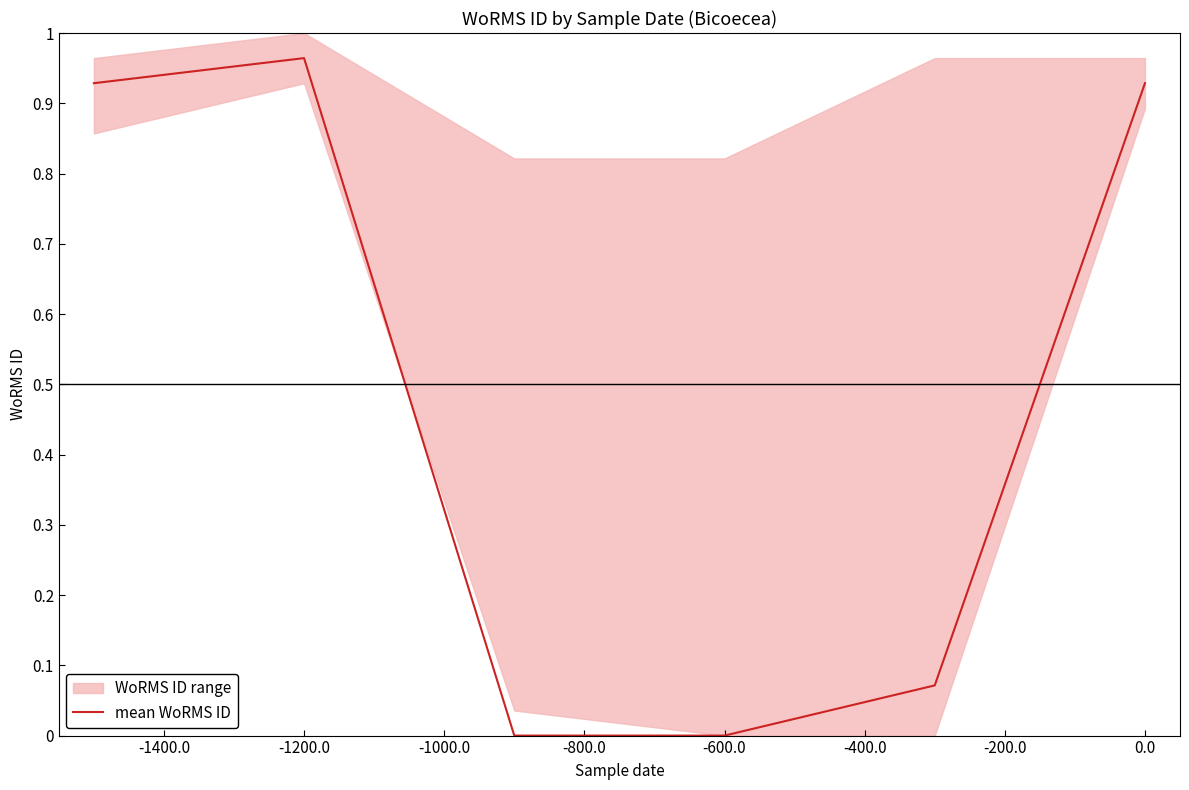

Is it true that mean WoRMS ID equals 1.6 at -1200.0?

False